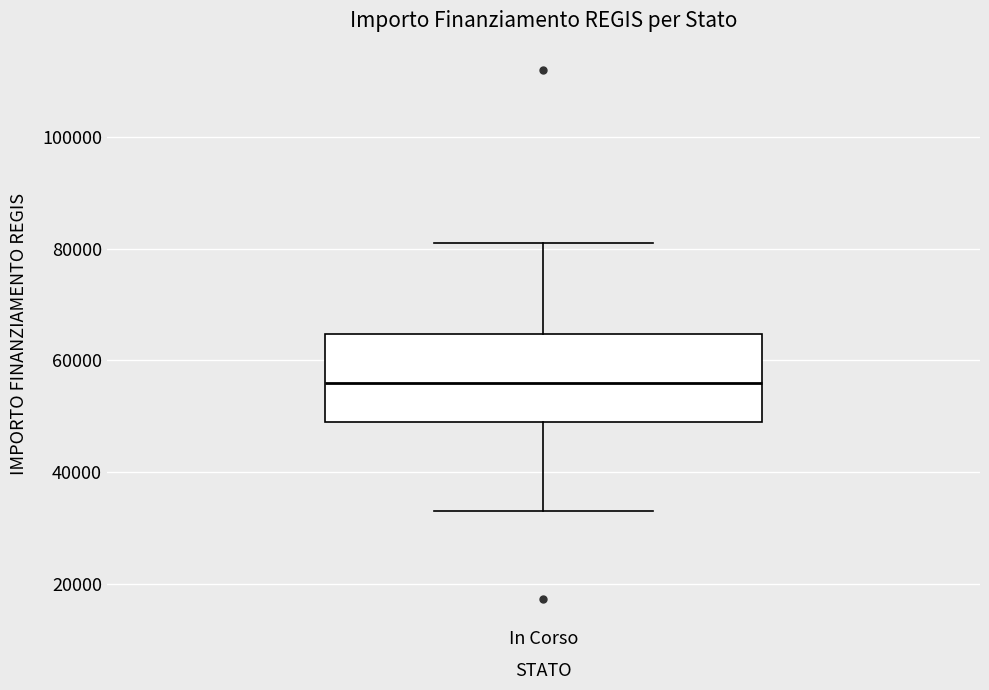

Transcribe this box plot: give where the median line is, the range the box spans, and where the two whiskers end, as read against the y-axis. The values are not printed on the chart, so give them approximately, as read against the axis.

median 56000, box 50000 to 64000, whiskers 32000 to 80000